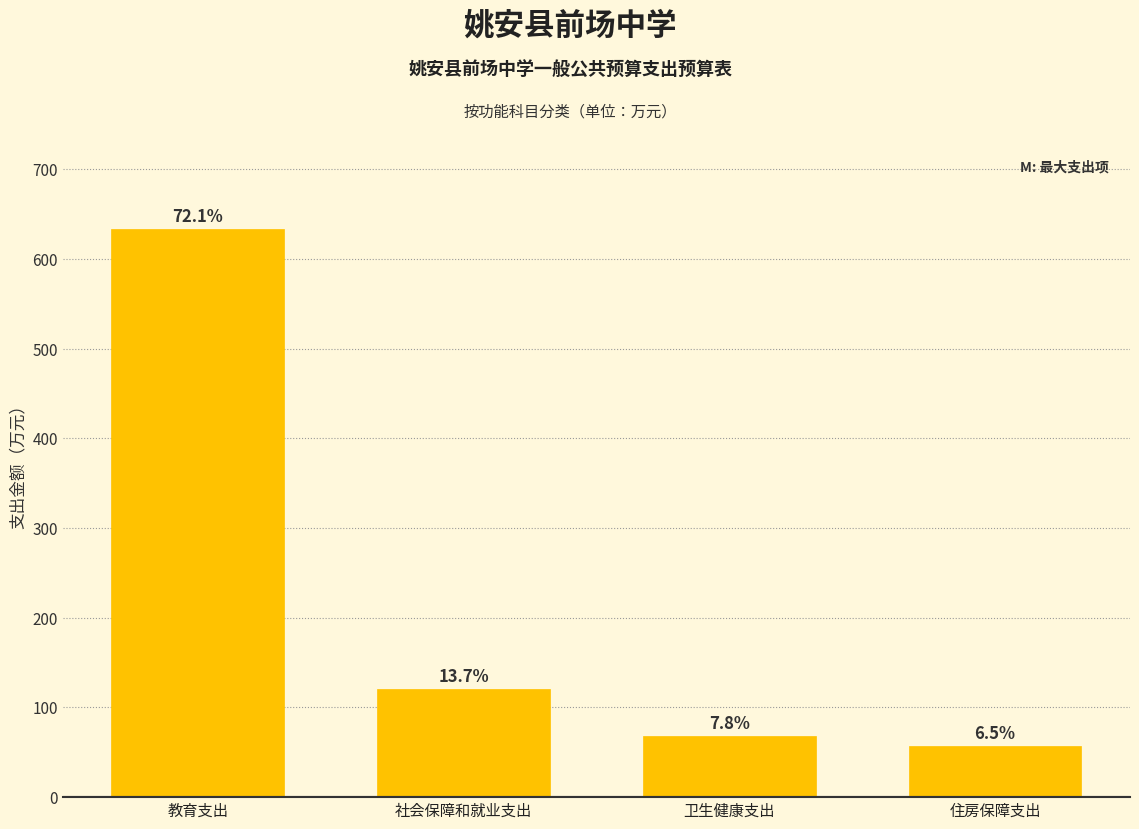

Are the bars horizontal?

No